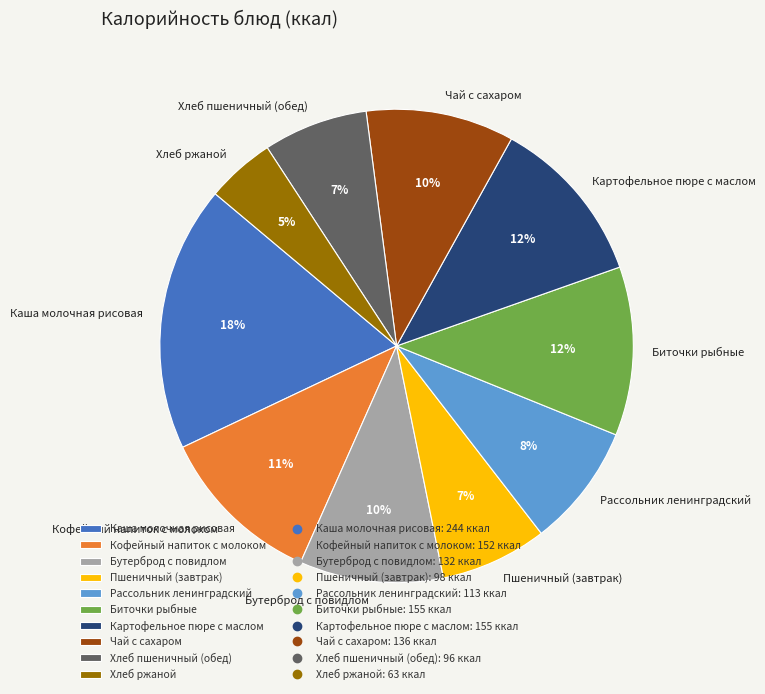

Is the sum of Рассольник ленинградский and Пшеничный (завтрак) greater than half?

No